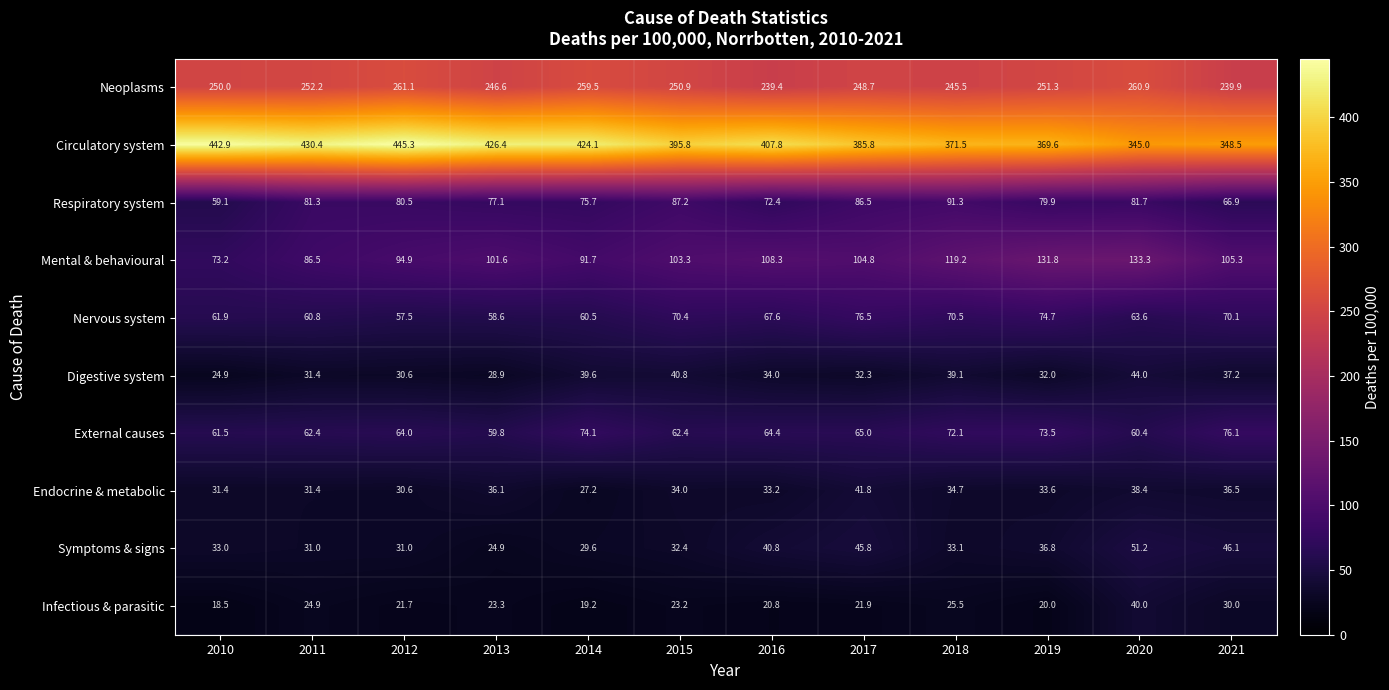

What is the difference between the Respiratory system values at 2011 and 2018?

10.0